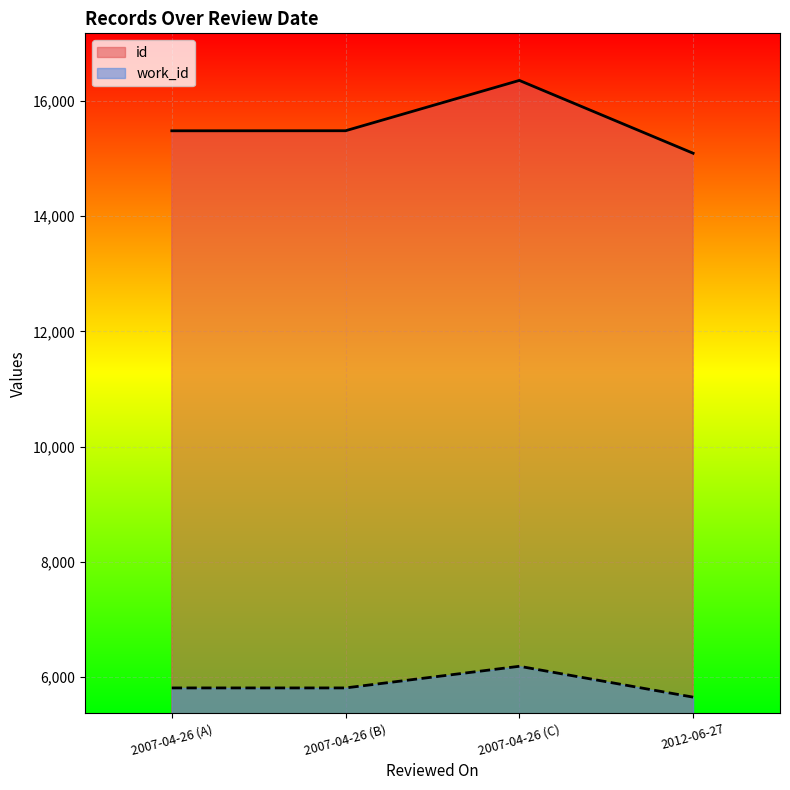

What is the total value across all series at 2007-04-26?

21292